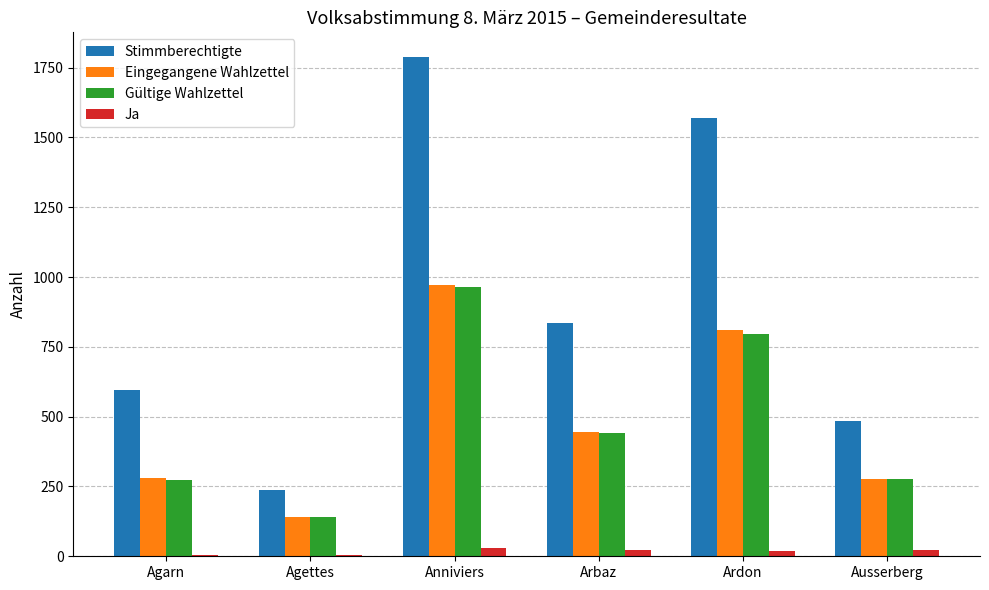

How many categories are shown in the chart?

6